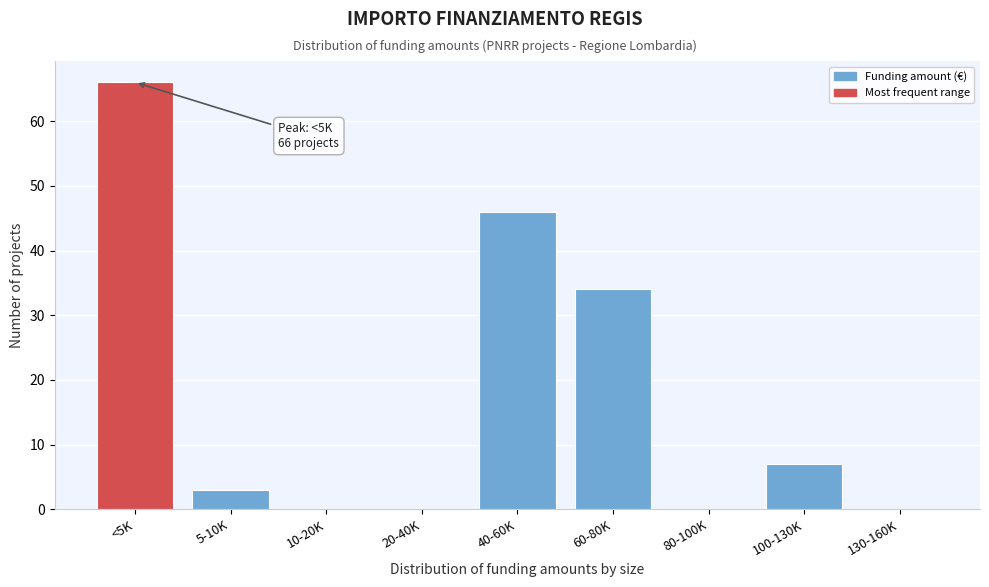

Reading left to right, transcribe all the data shown in this chart.

<5K=66	5-10K=3	10-20K=0	20-40K=0	40-60K=46	60-80K=34	80-100K=0	100-130K=7	130-160K=0